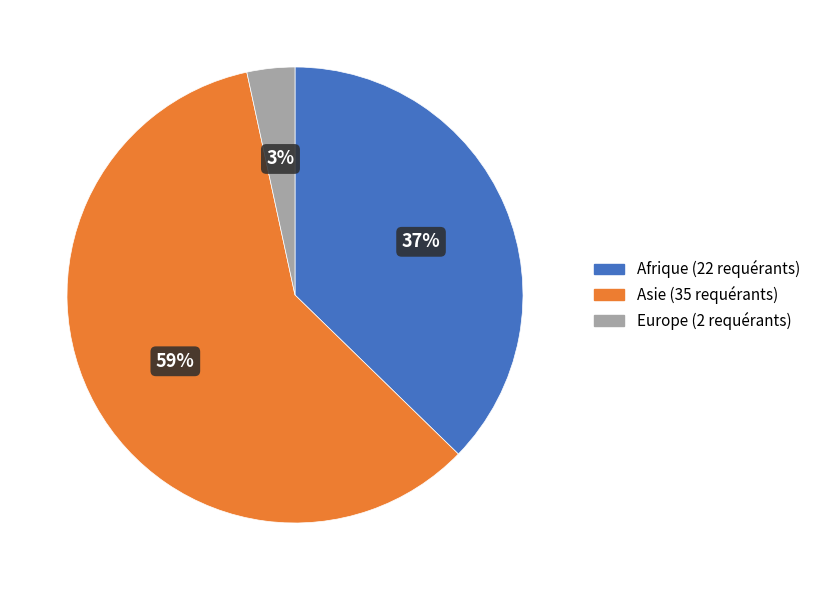

To the nearest percent, what is the average slice percentage?

33%